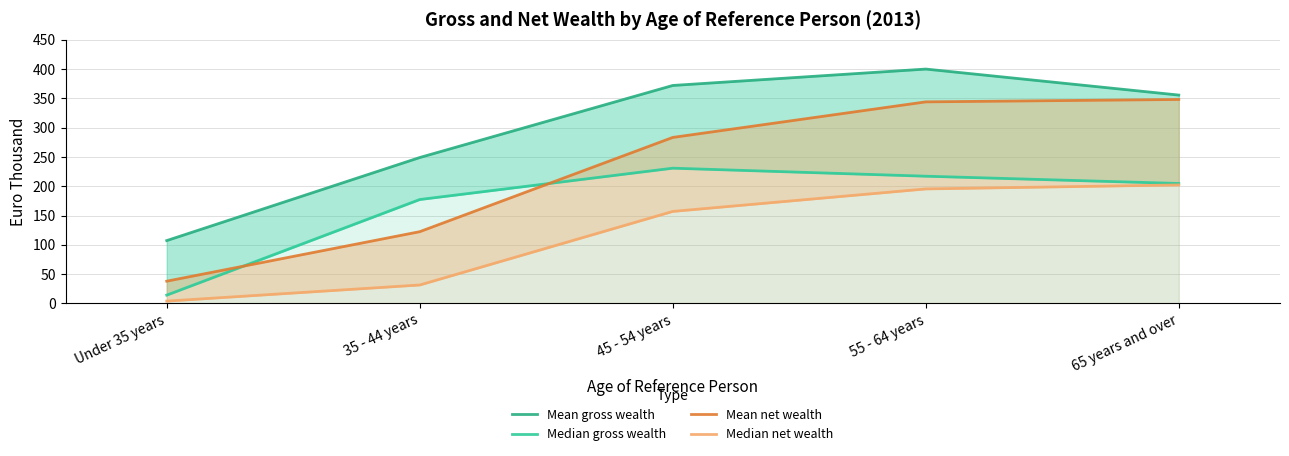

What is the label of the 5th point from the right?

Under 35 years